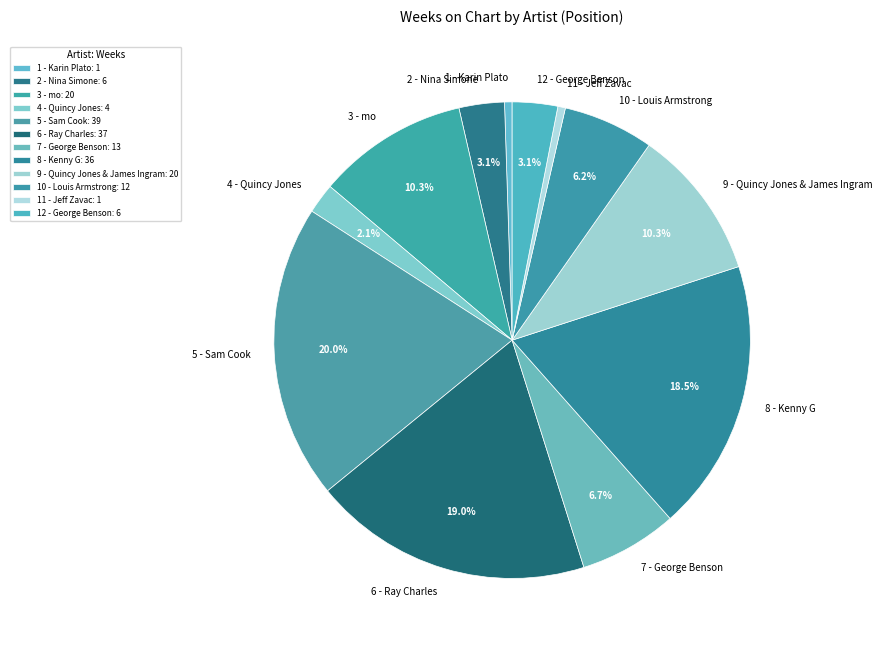

To the nearest percent, what is the difference between the 11 - Jeff Zavac and 2 - Nina Simone slice percentages?

3%